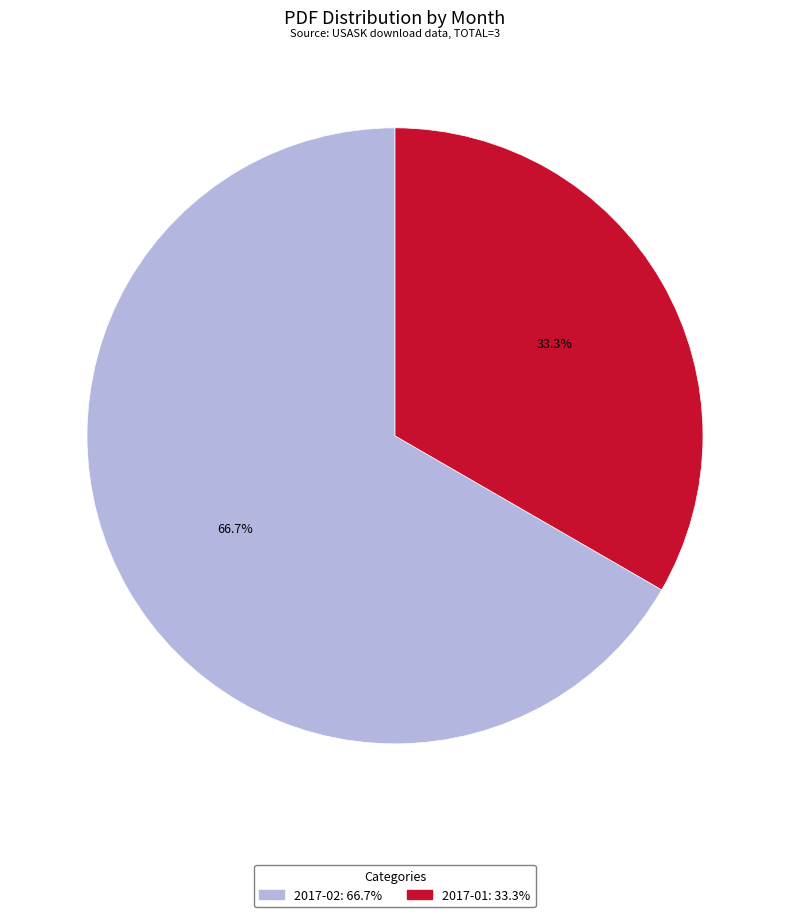

To the nearest percent, what is the difference between the largest and smallest slice percentages?

33%